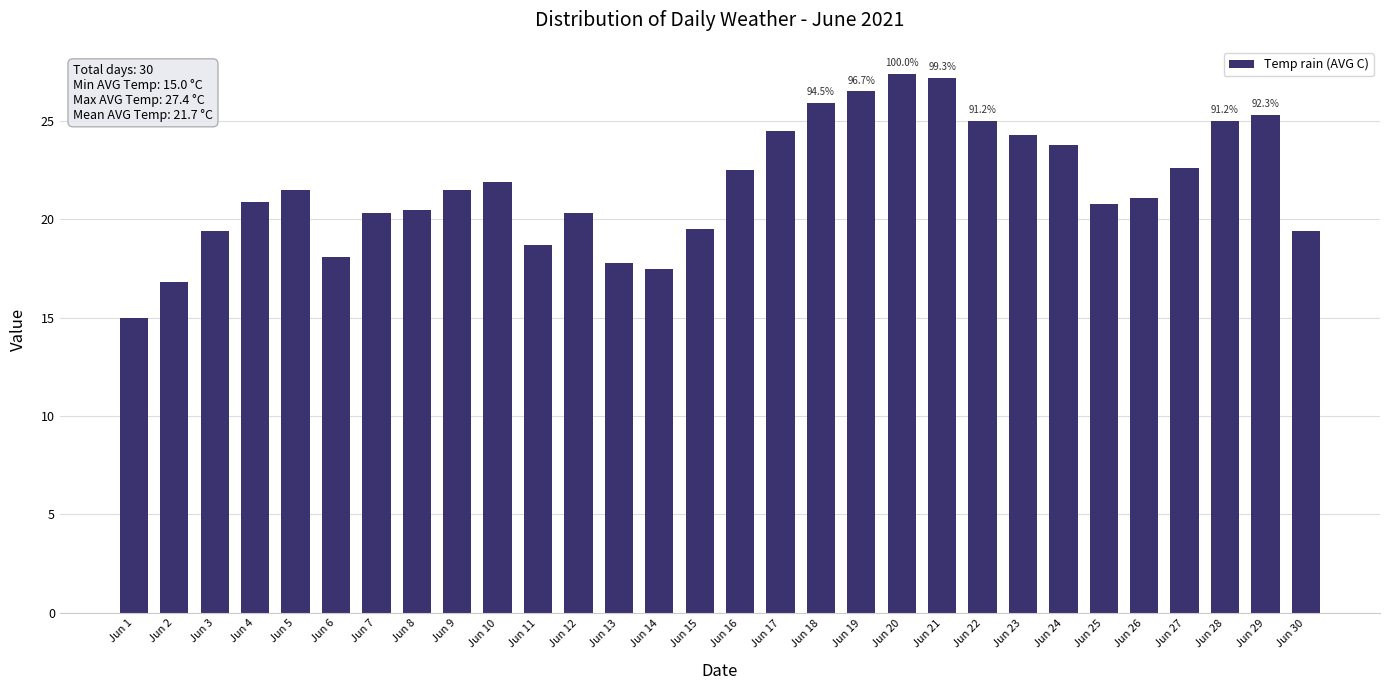

How many bars are there in total?

30